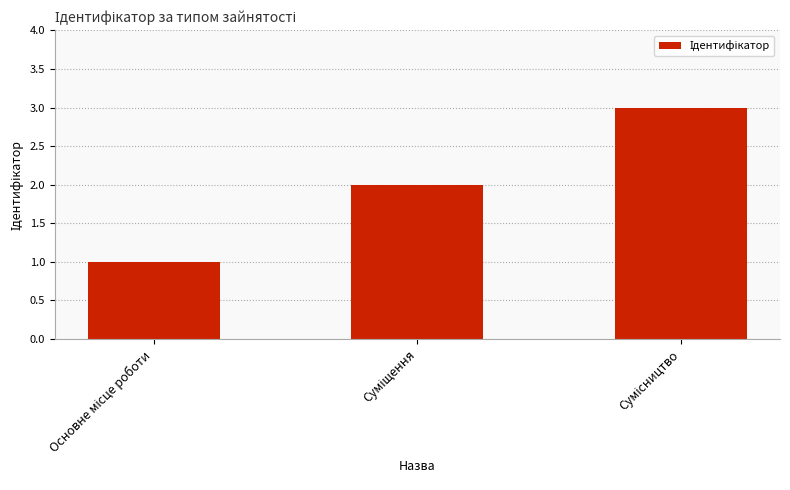

What is the smallest value displayed?

1